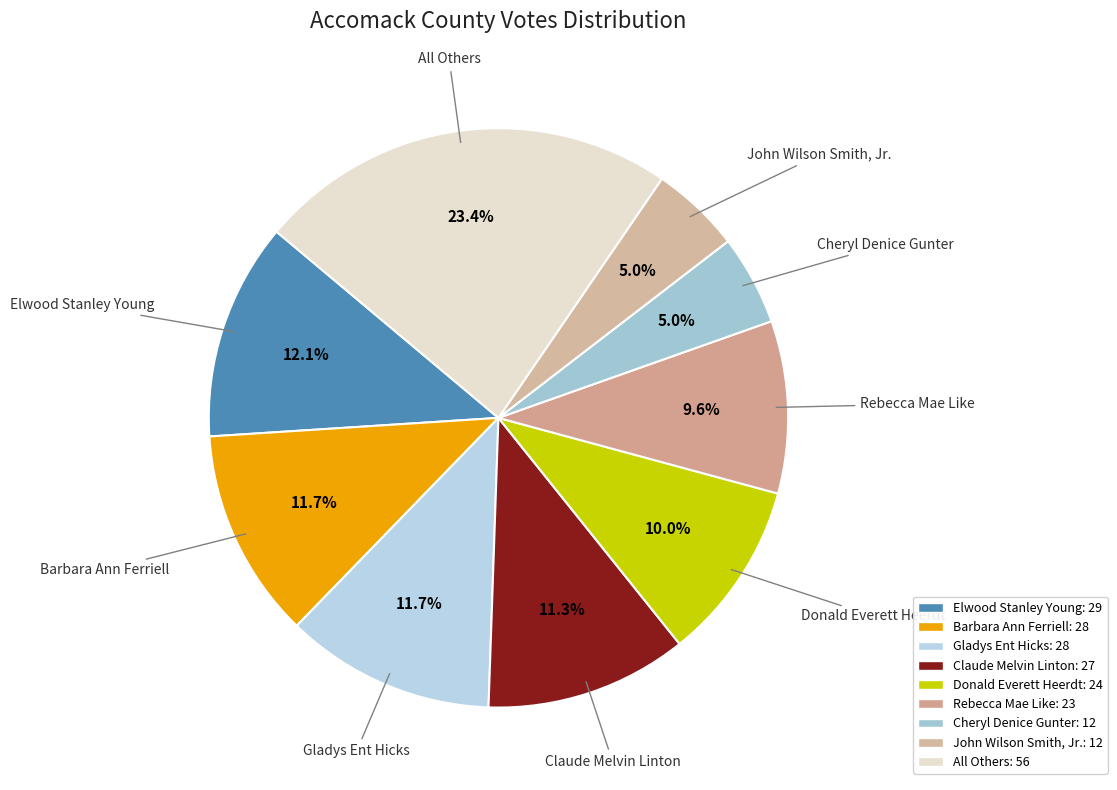

How many slices are in this pie chart?

9